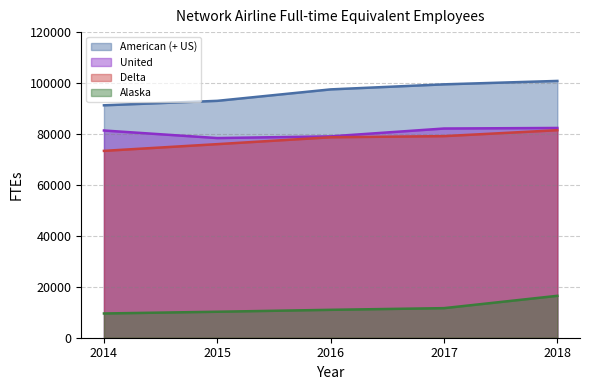

Rank the categories by United value from highest to lowest.

2018, 2017, 2014, 2016, 2015